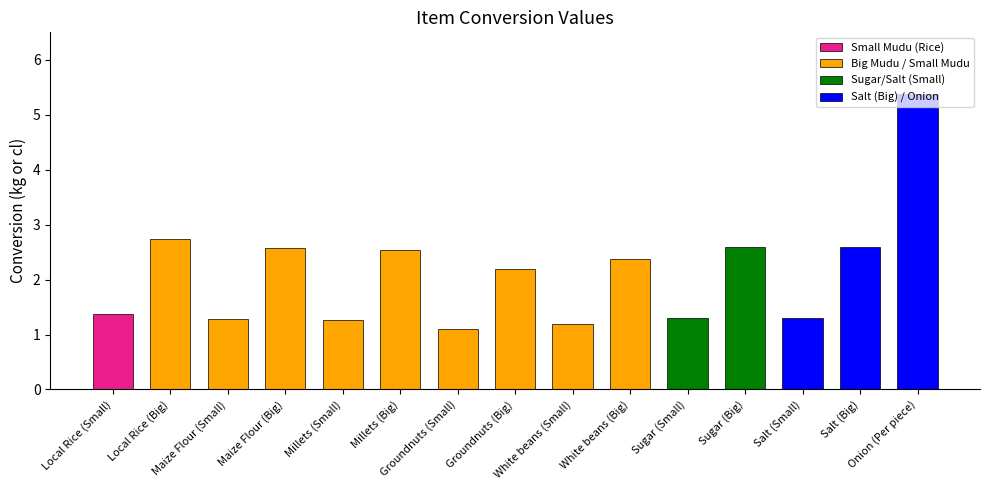

Is it true that the value at Onion (Per piece) is 2.8?

False